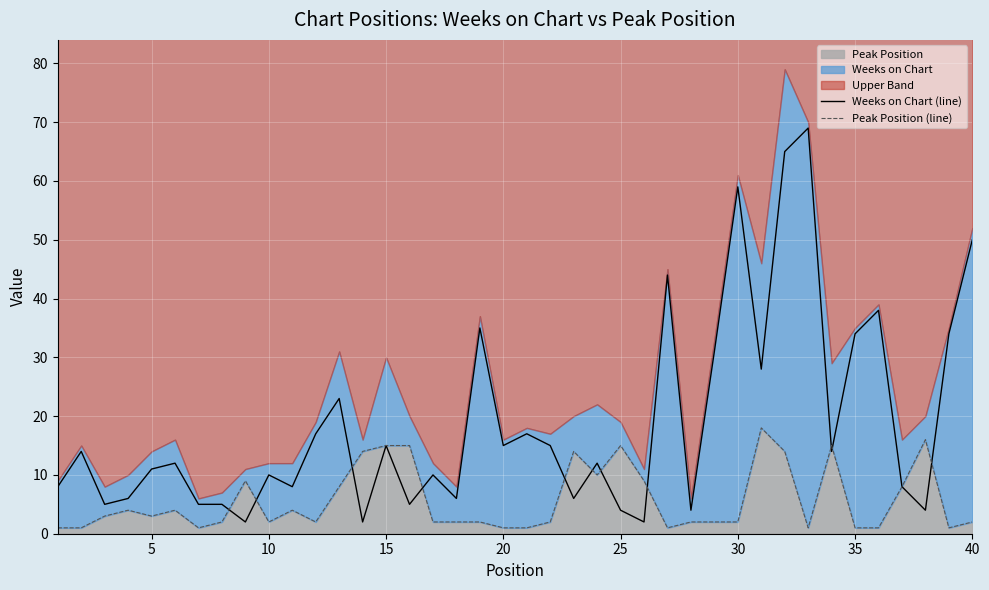

In Weeks on Chart (line), how many points are lower than both neighbors (excluding endpoints)?

13